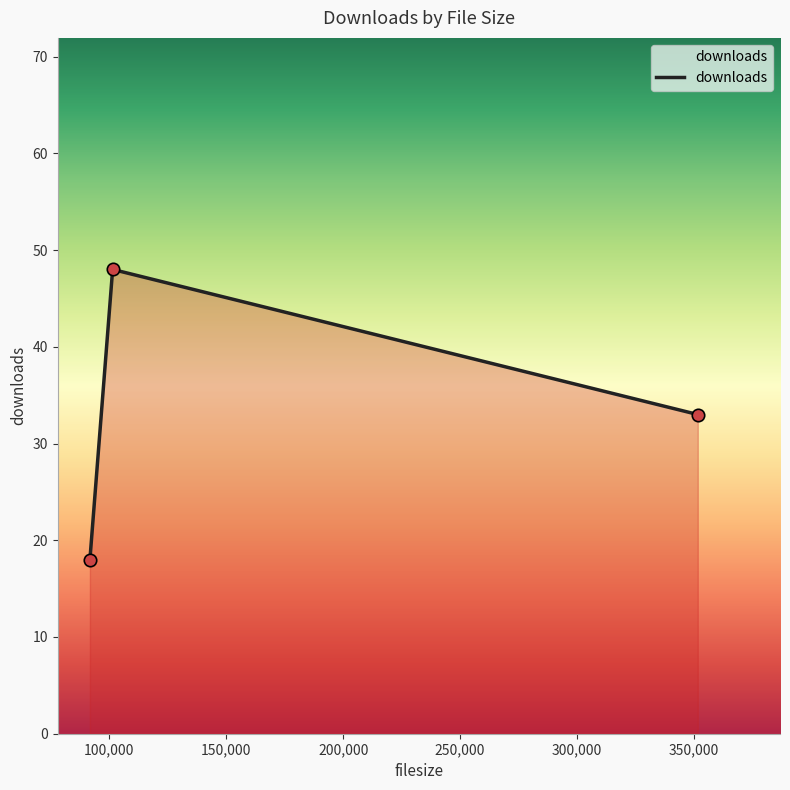

What is the lowest value of the downloads series?

18.0